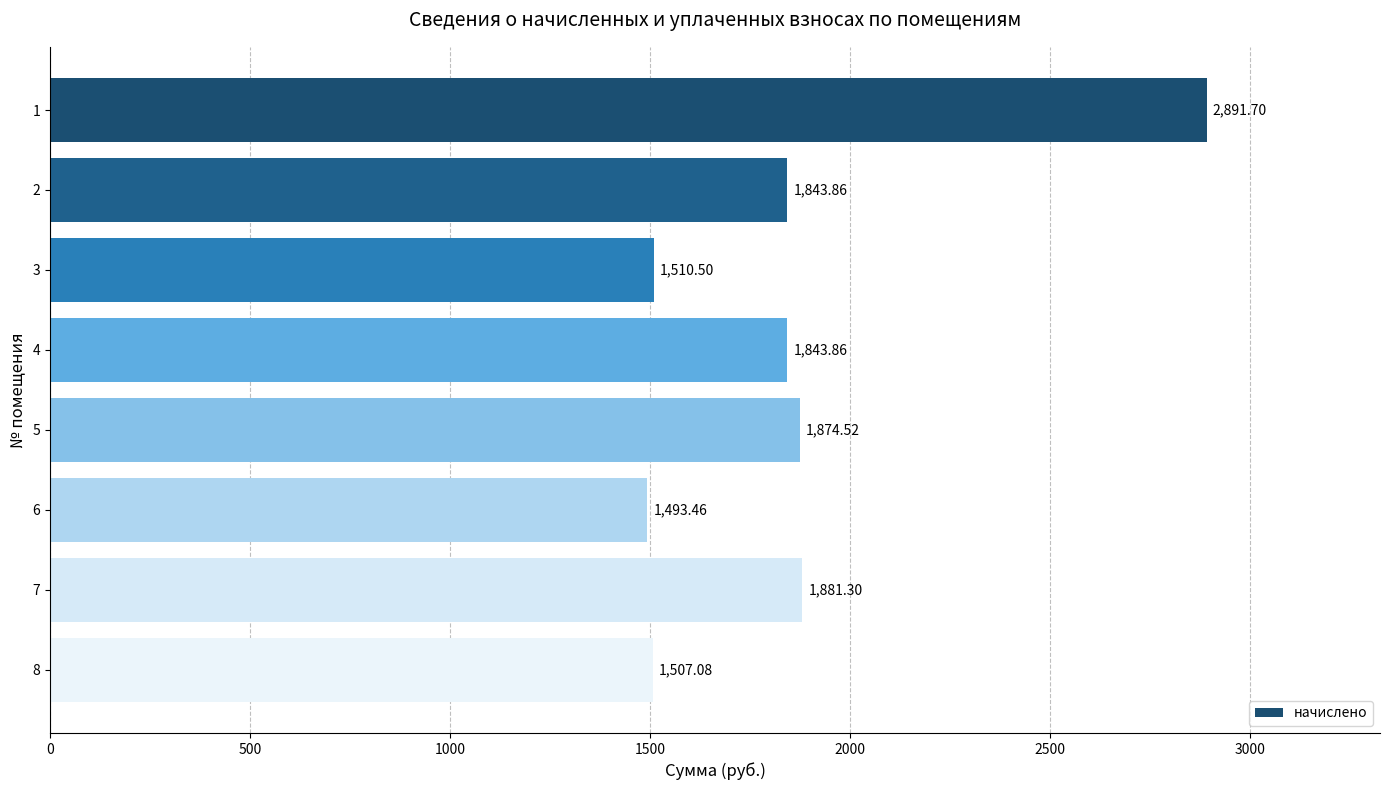

What is the difference between the maximum and second lowest values?

1384.6